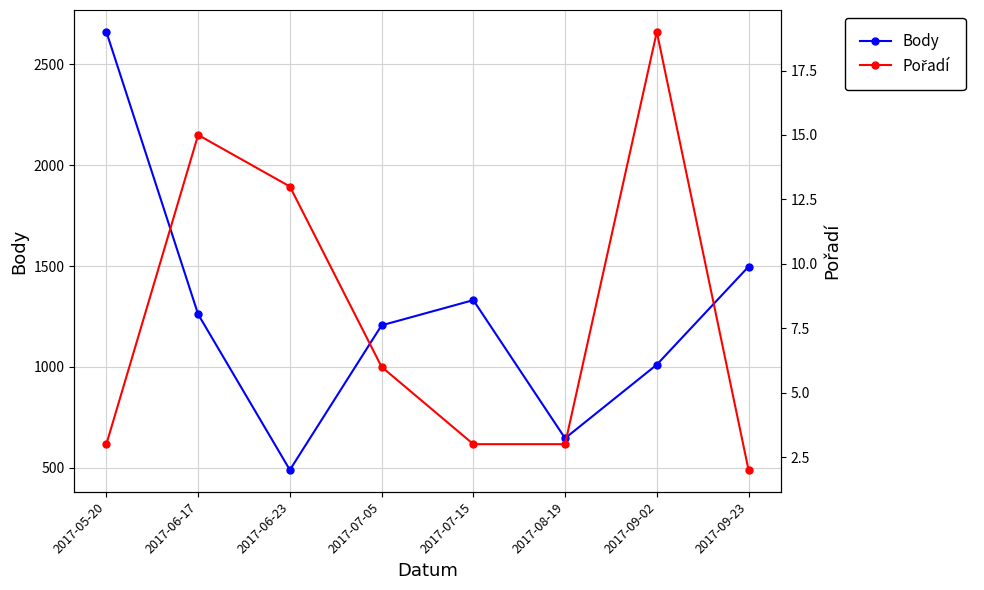

True or false: Body and Pořadí cross at least once.

False